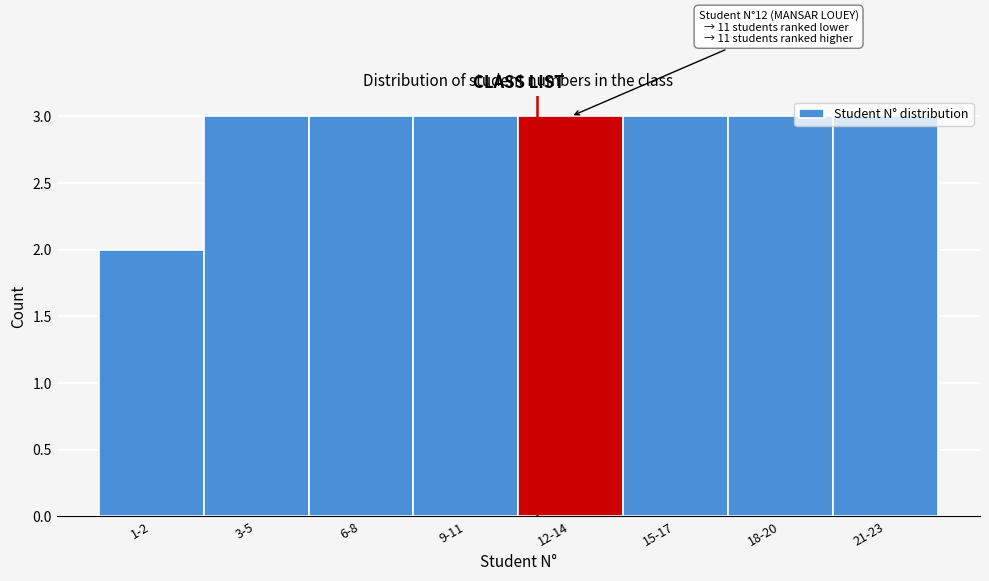

What position from the right is 6-8?

6